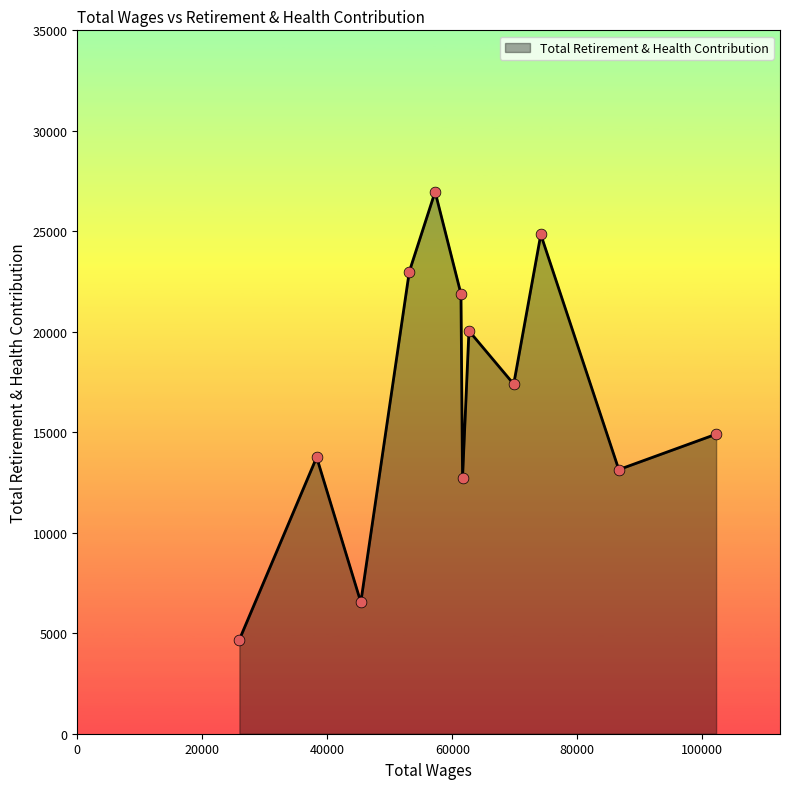

What is the minimum value shown in the chart?

4683